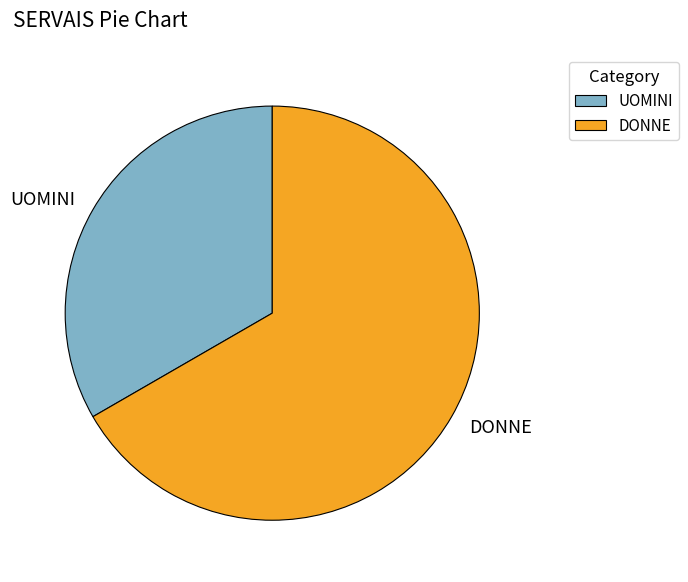

Between UOMINI and DONNE, which is larger?

DONNE